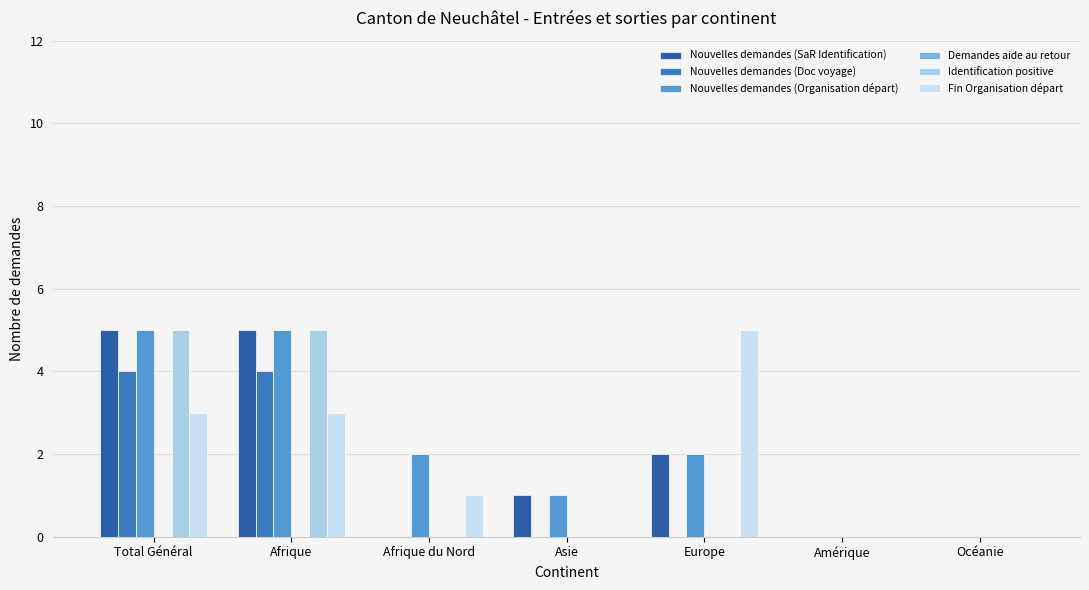

What is the total value across all series at Afrique?

22